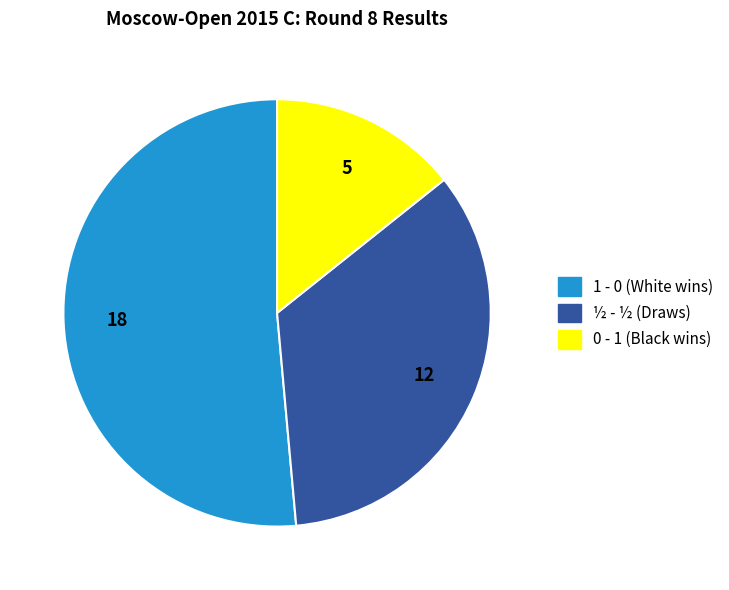

Do 1 - 0 and ½ - ½ together represent more than half of the pie?

Yes